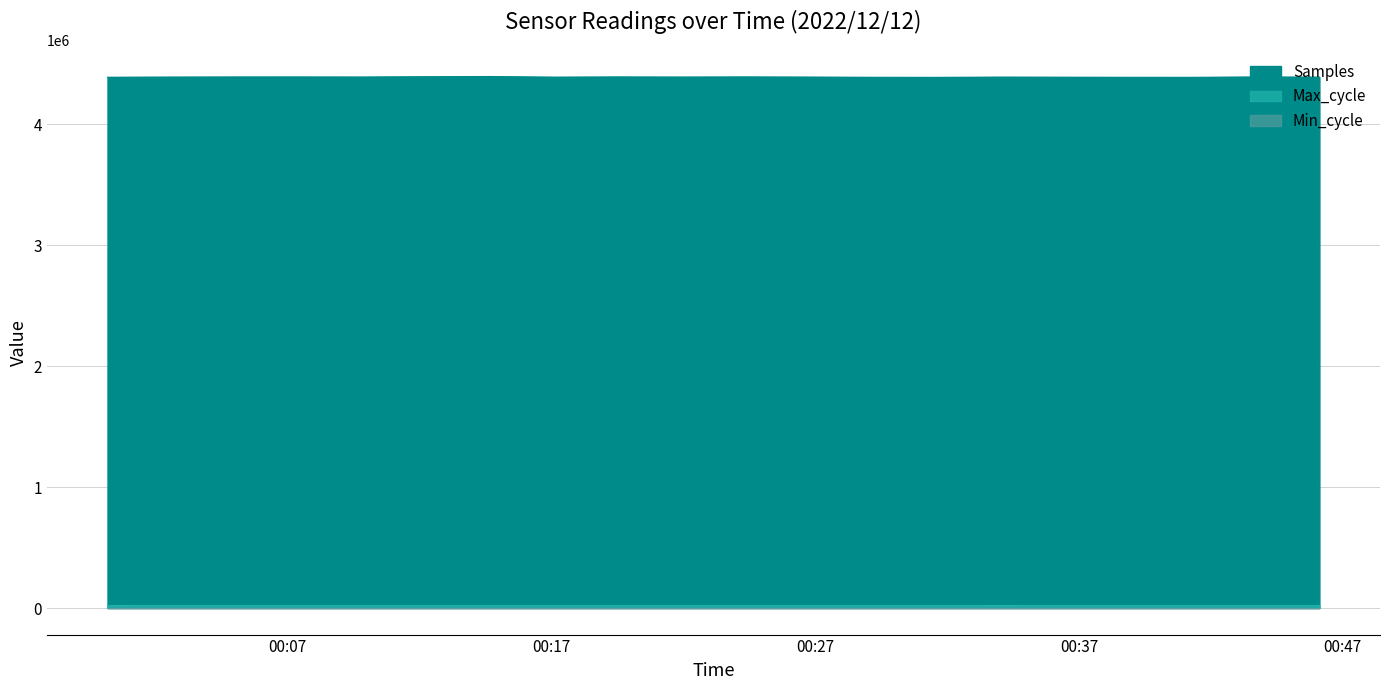

What is the maximum value for Max_cycle?

20340